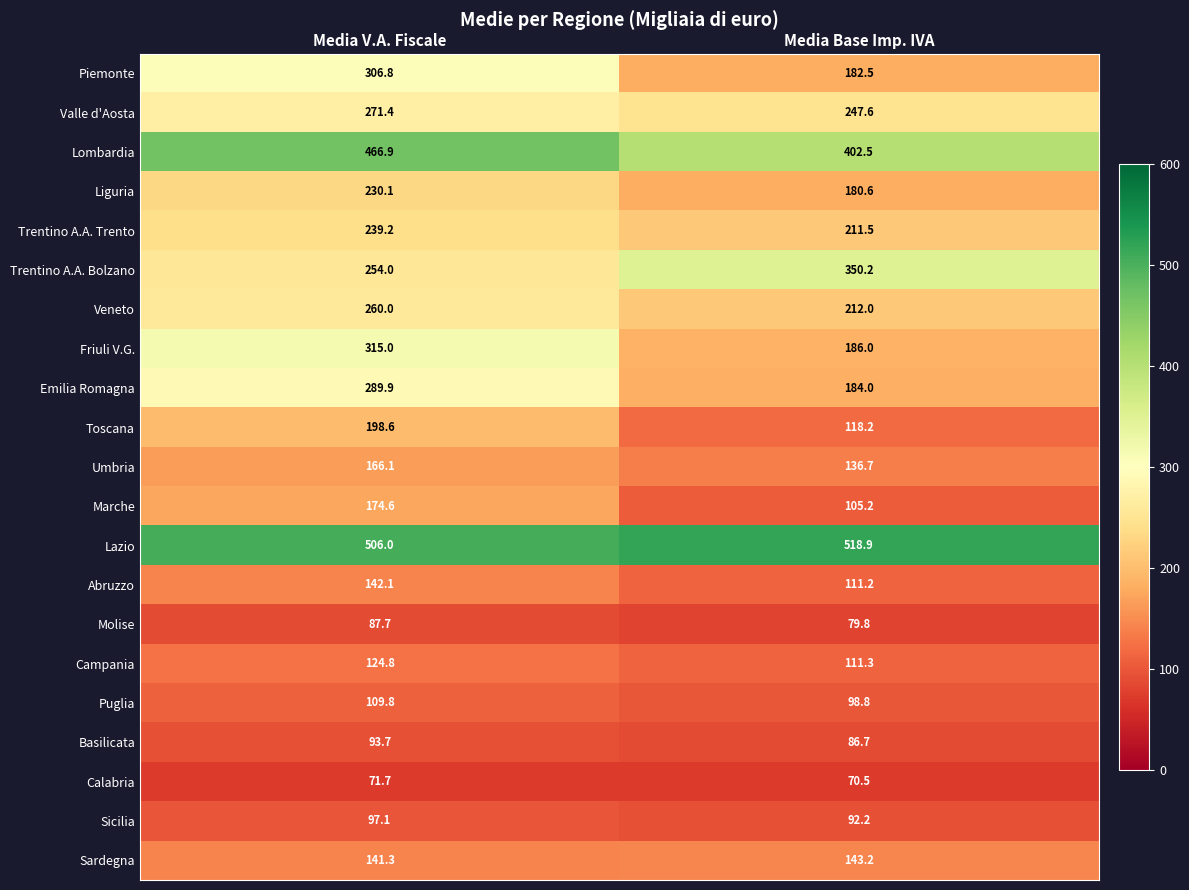

What is the difference between the maximum and minimum values in the Basilicata series?

7.0